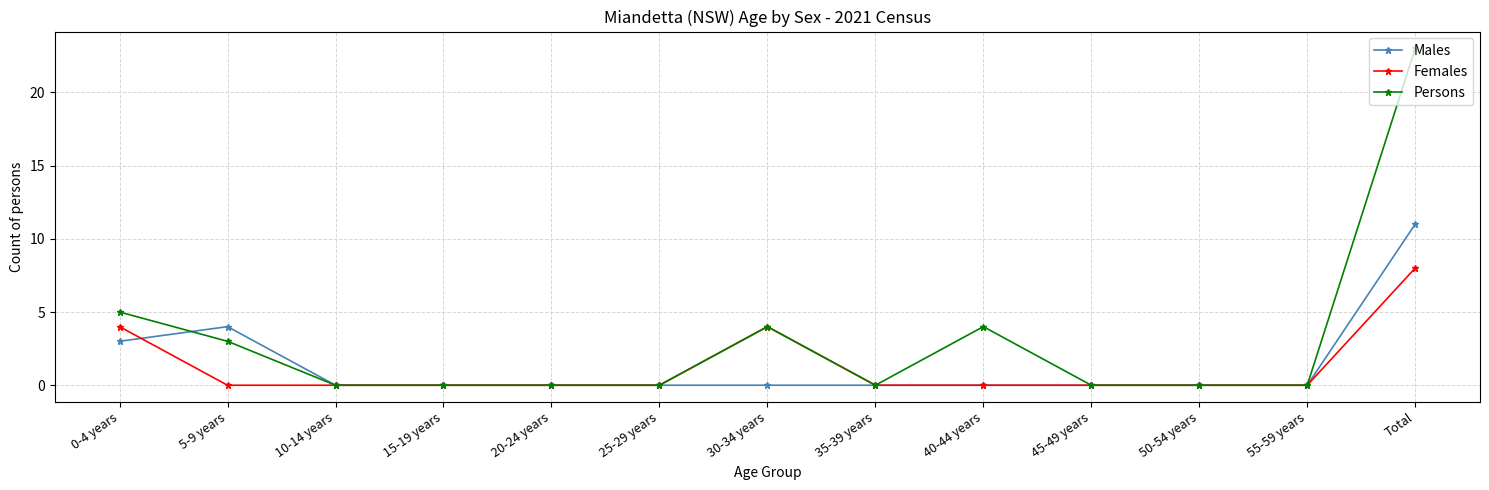

True or false: Females and Males cross at least once.

True